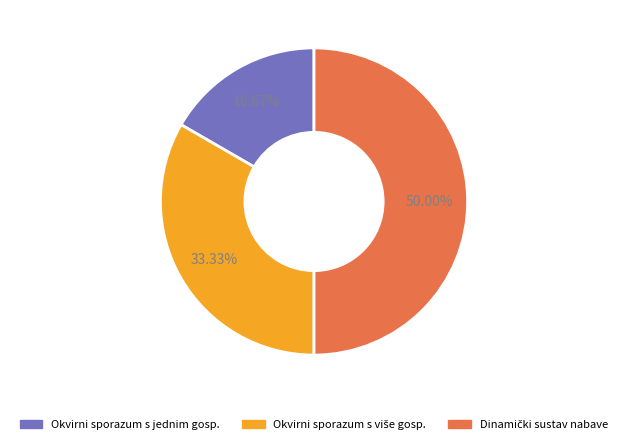

How many segments does this pie chart have?

3